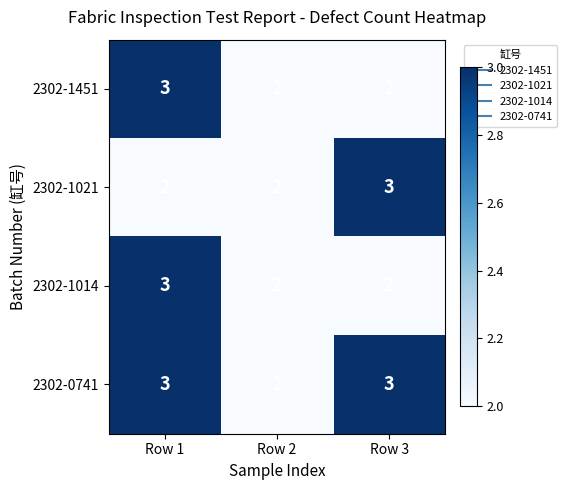

How many distinct data groups are displayed?

4